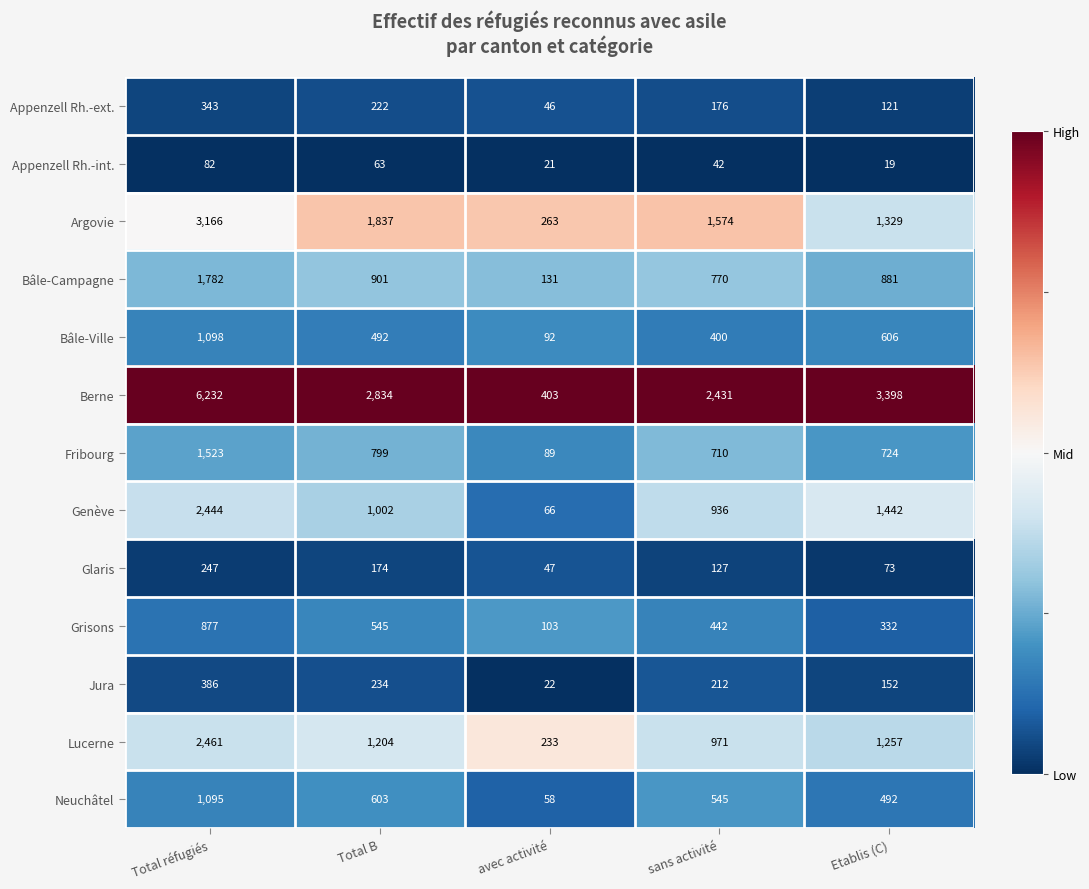

At which label does Genève reach its minimum?

avec activité